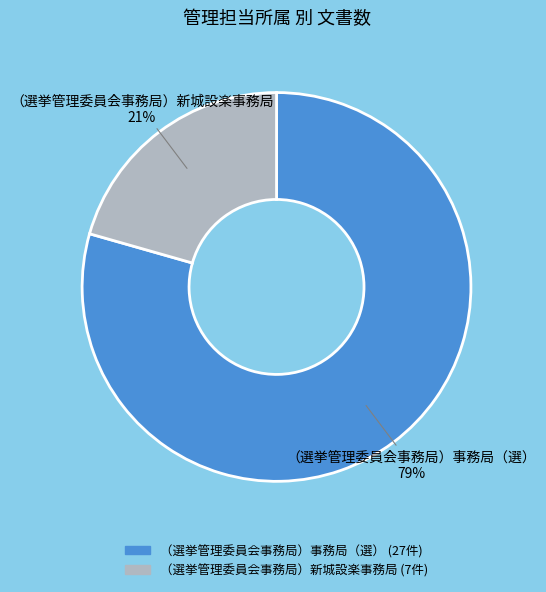

To the nearest percent, what is the average slice percentage?

50%